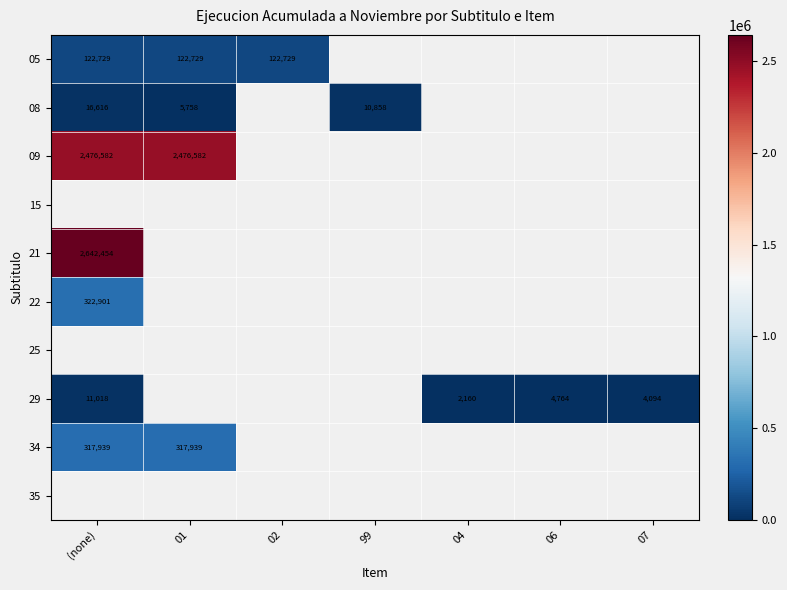

Is it true that 34 equals 440179 at (none)?

False